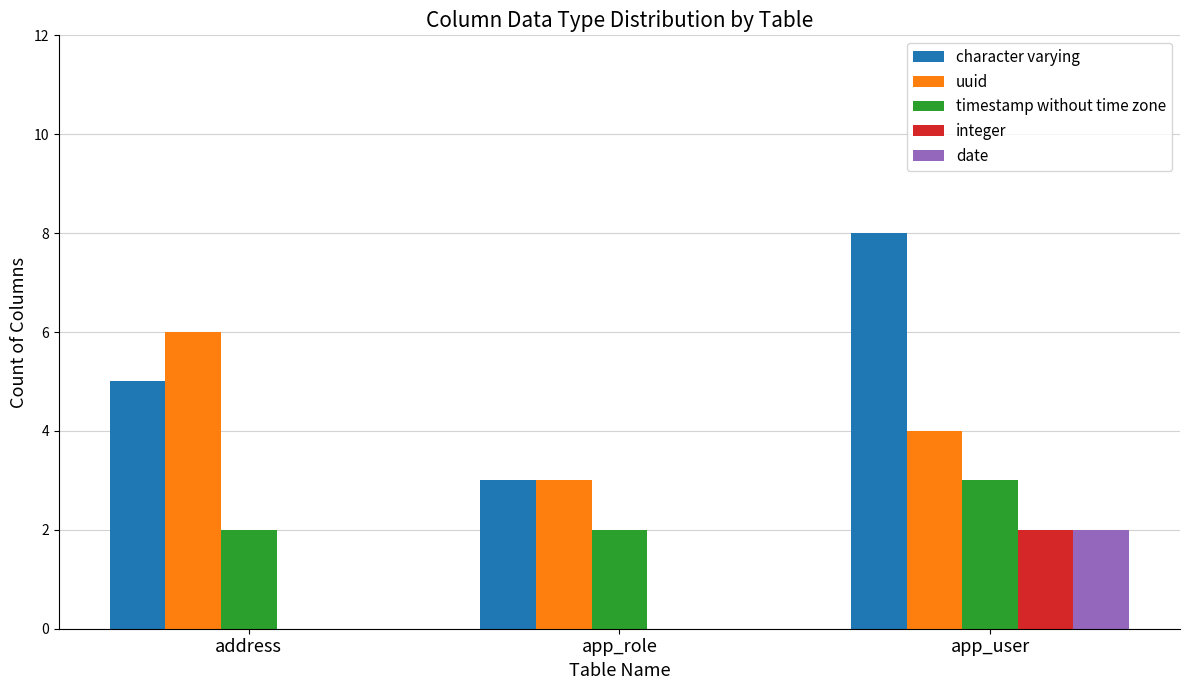

What is the difference between the character varying values at app_role and app_user?

5